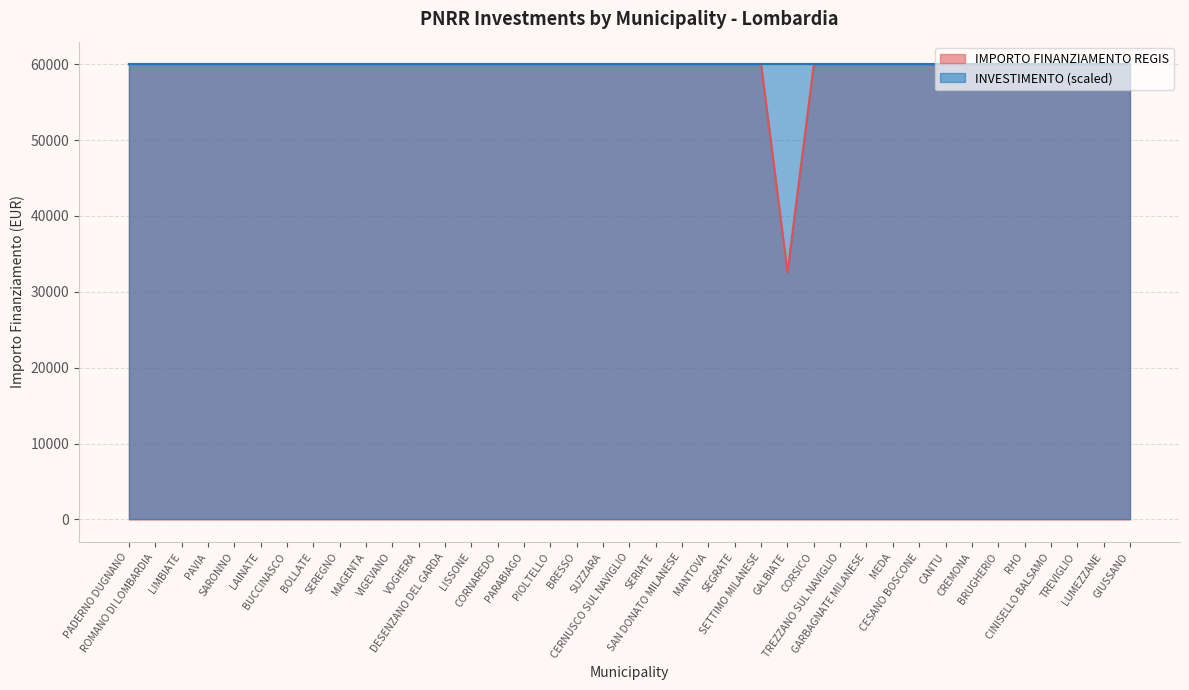

Does the chart display data point markers on the line(s)?

No